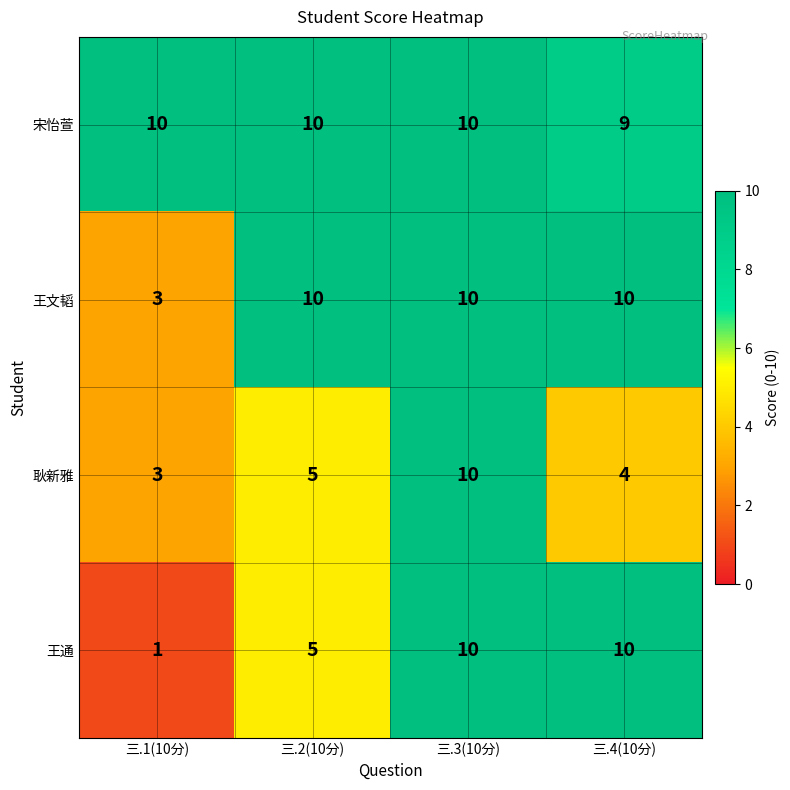

Which series has the largest range (max minus min)?

王通